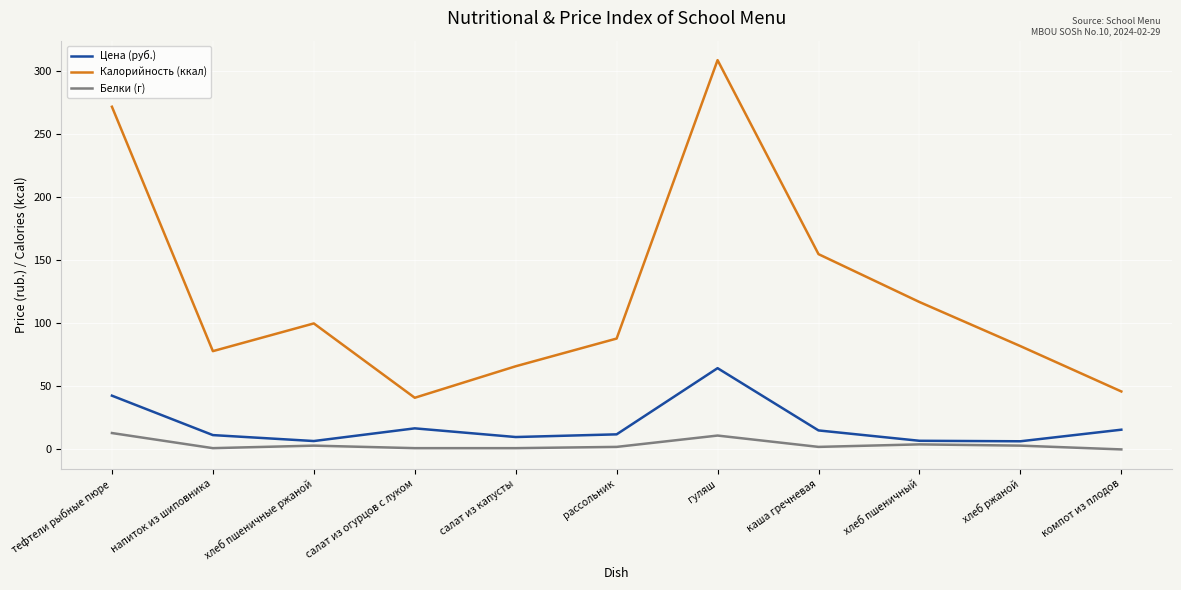

What are all the series names shown in the legend?

Цена (руб.), Калорийность (ккал), Белки (г)